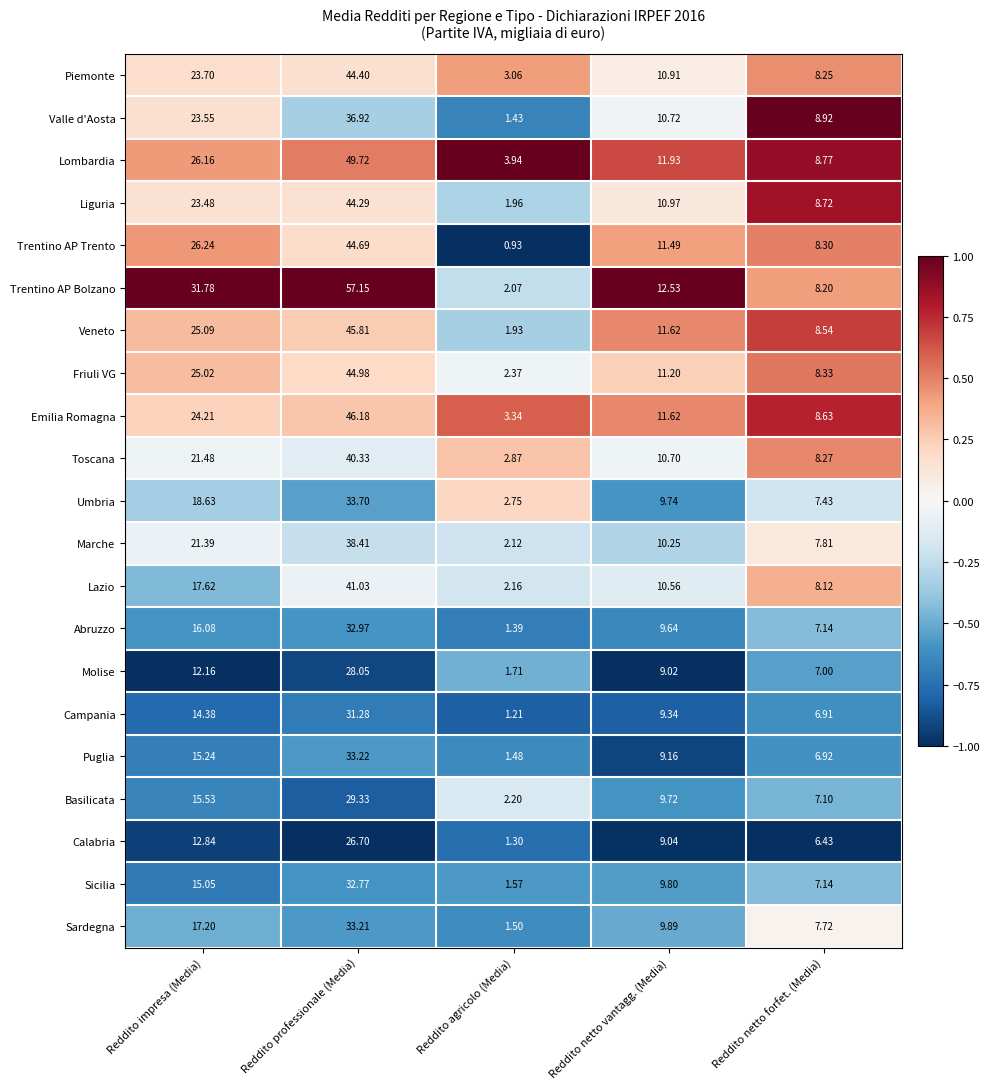

Which series changed the most between Reddito netto vantagg. (Media) and Reddito netto forfet. (Media)?

Trentino AP Bolzano